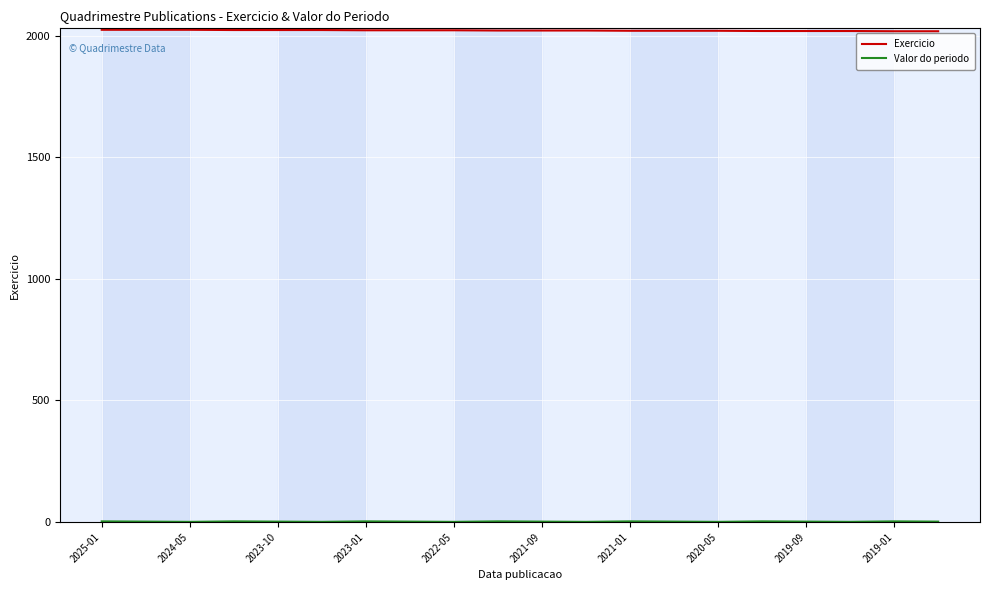

What is the maximum value shown in the chart?

2024